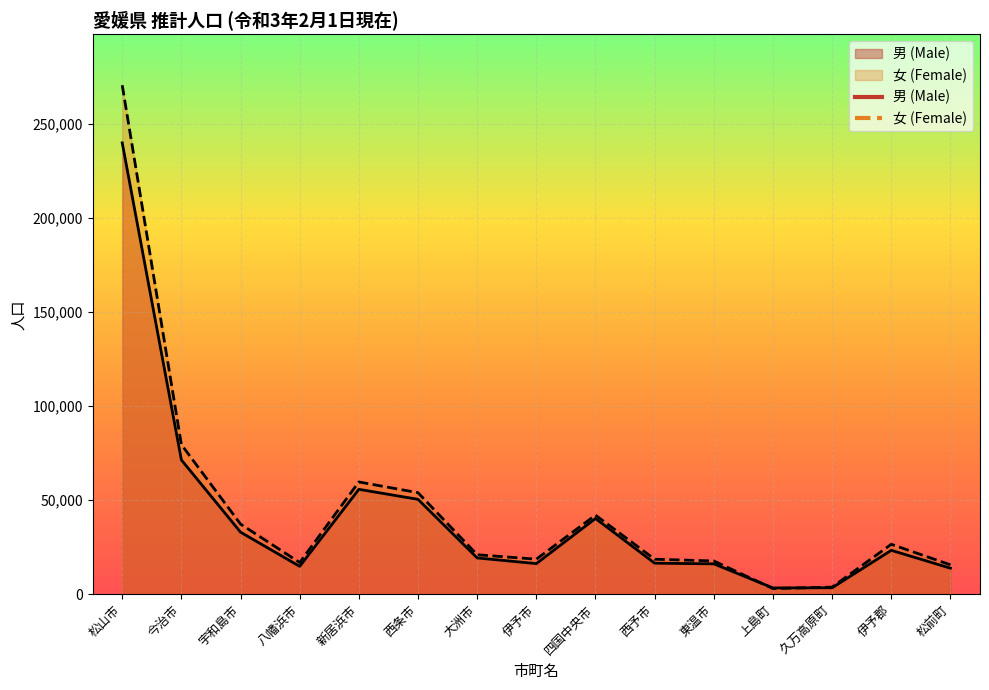

How many times do 女 (Female) and 男 (Male) cross each other?

2